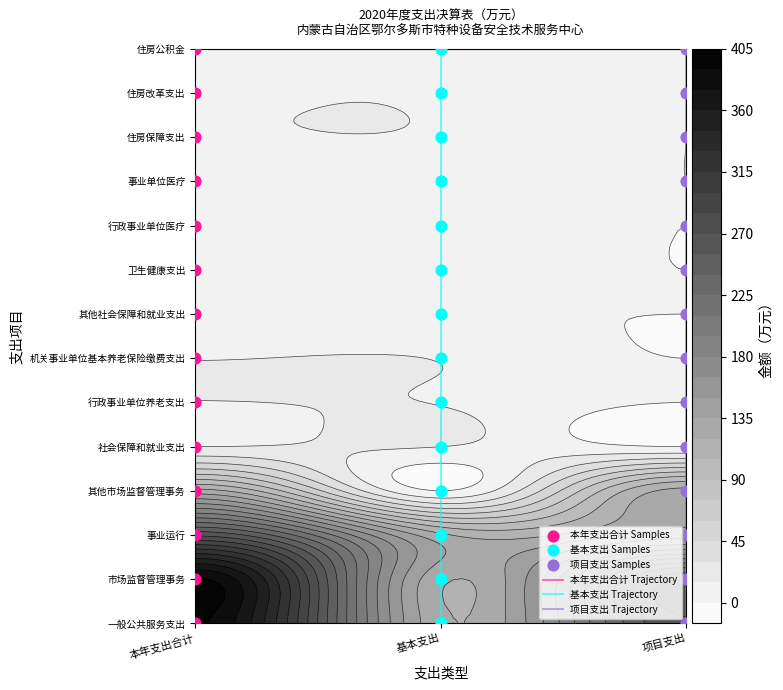

What value does the 本年支出合计 Trajectory series have at 本年支出合计, to the nearest 10?

10